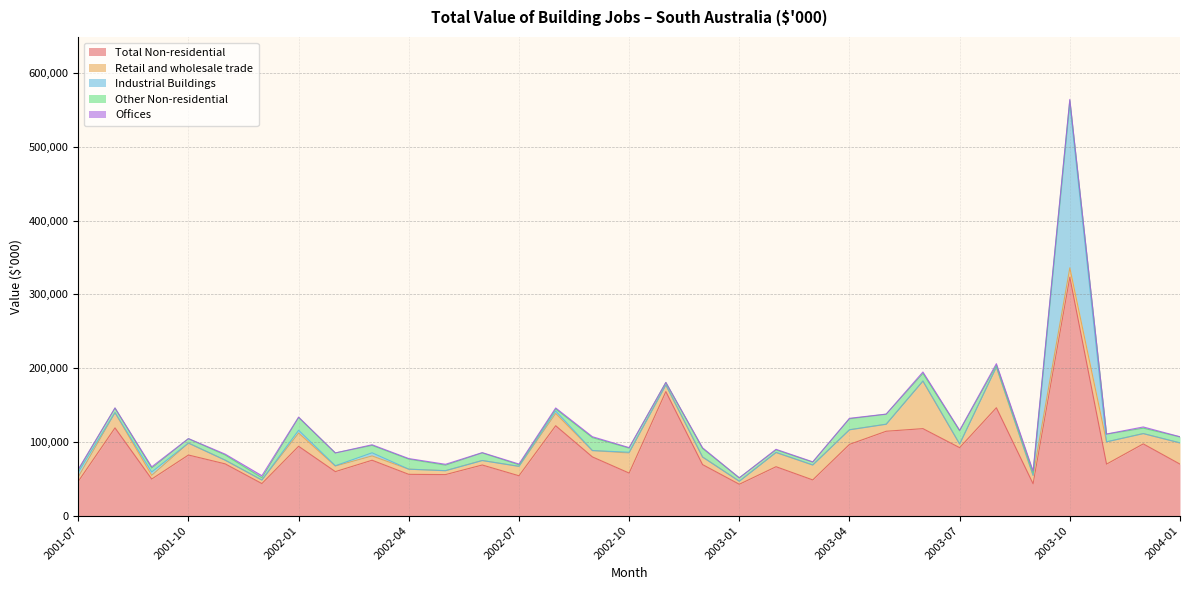

Which category has the highest value across all series?

2003-10